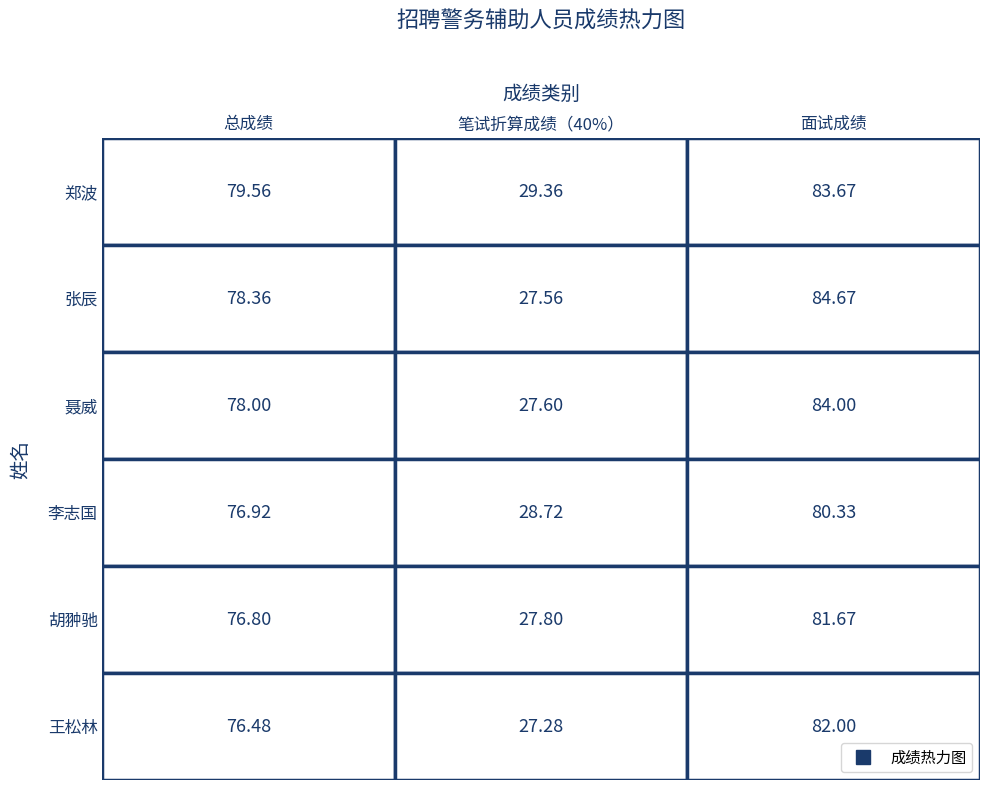

Is it true that 聂威 equals 130.4 at 0?

False